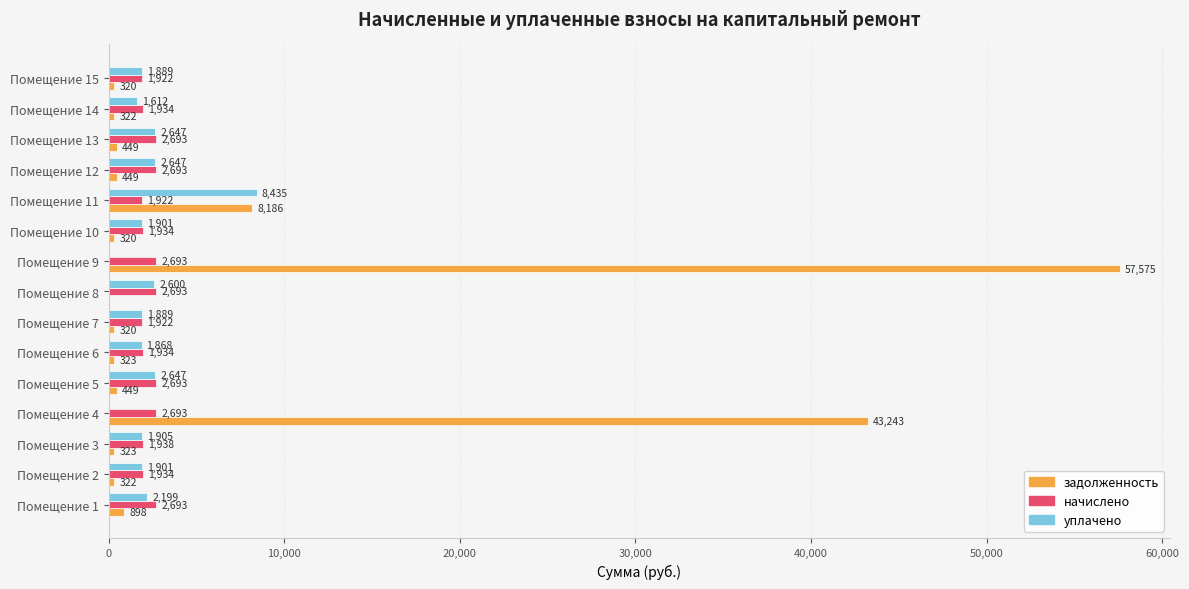

How many data points does each series have?

15